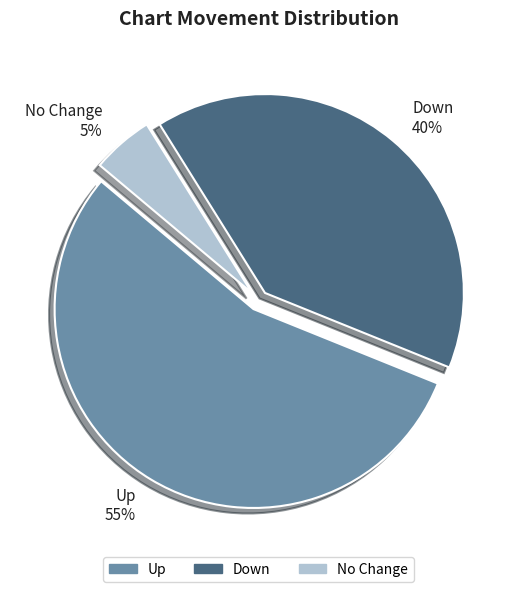

What percentage is the Up slice, to the nearest percent?

55%